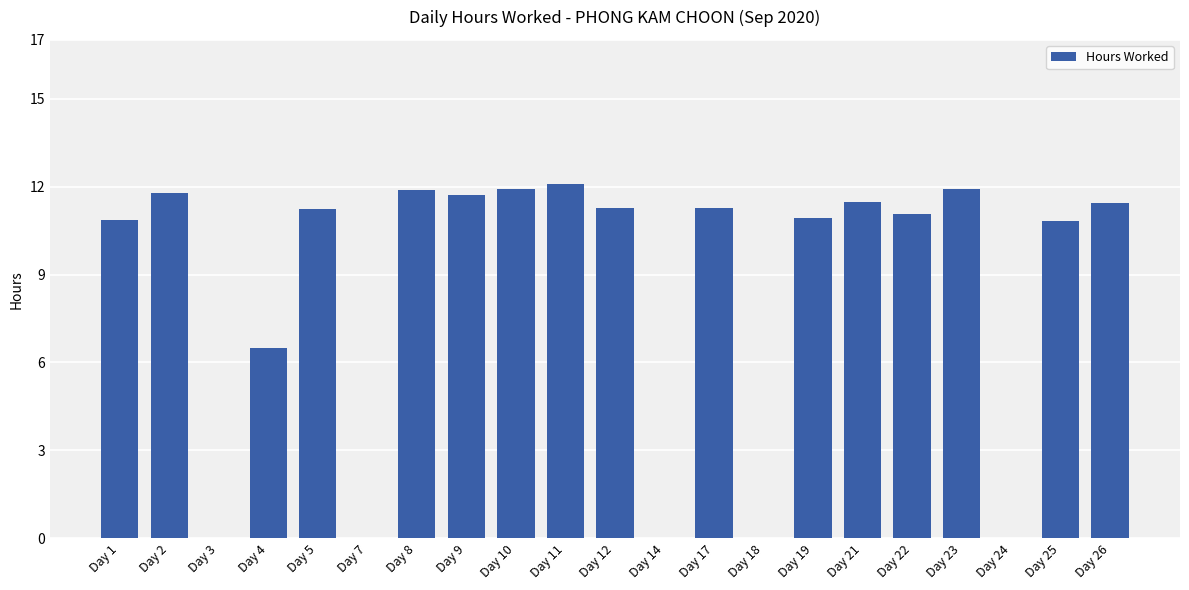

How many data points does each series have?

21